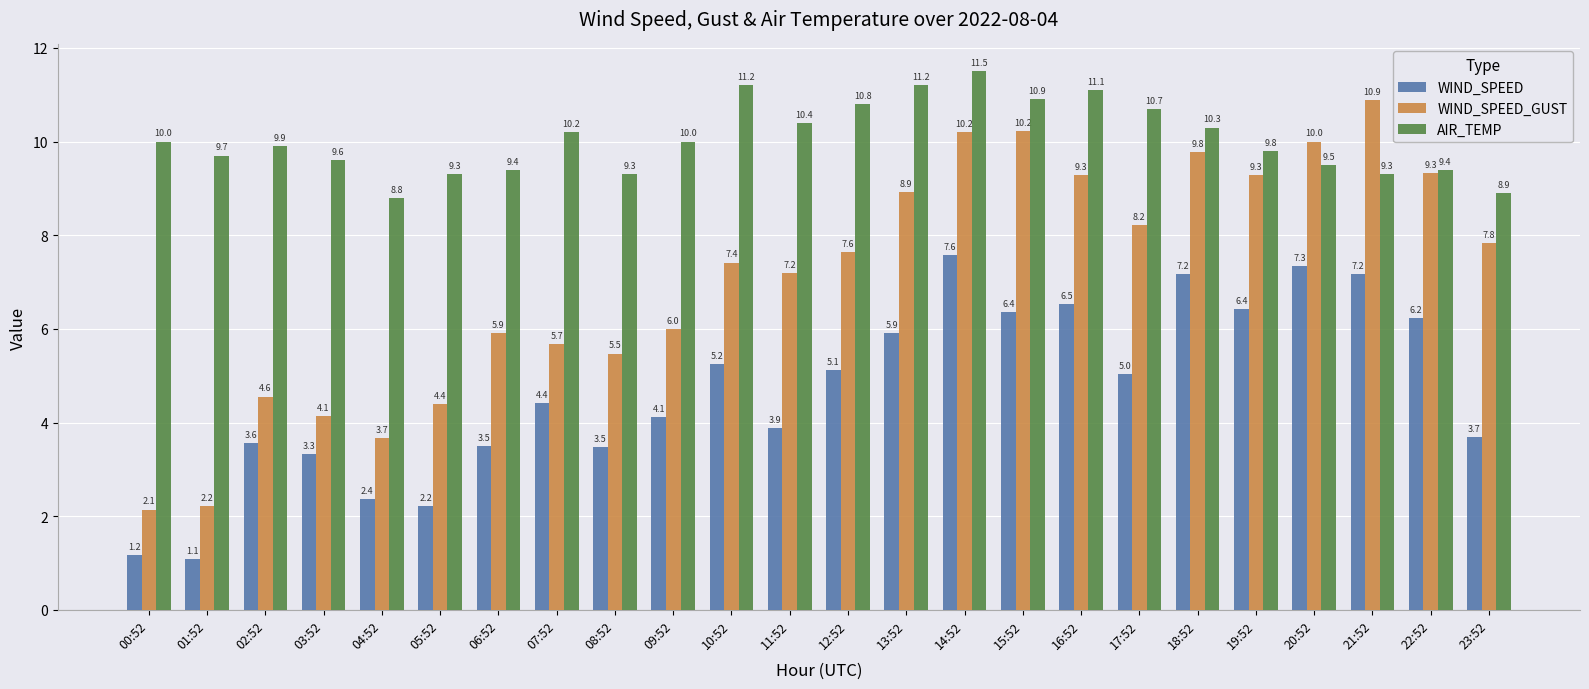

What are all the series names shown in the legend?

WIND_SPEED, WIND_SPEED_GUST, AIR_TEMP